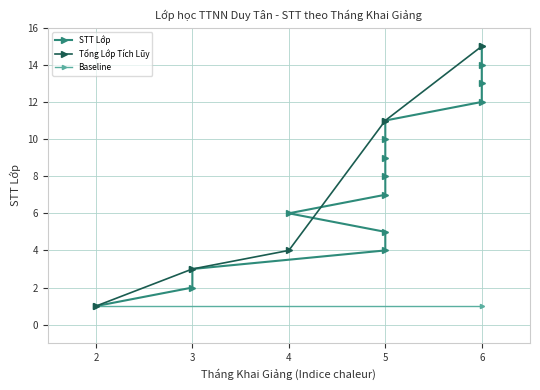

What is the value of the 8th point from the left?

8